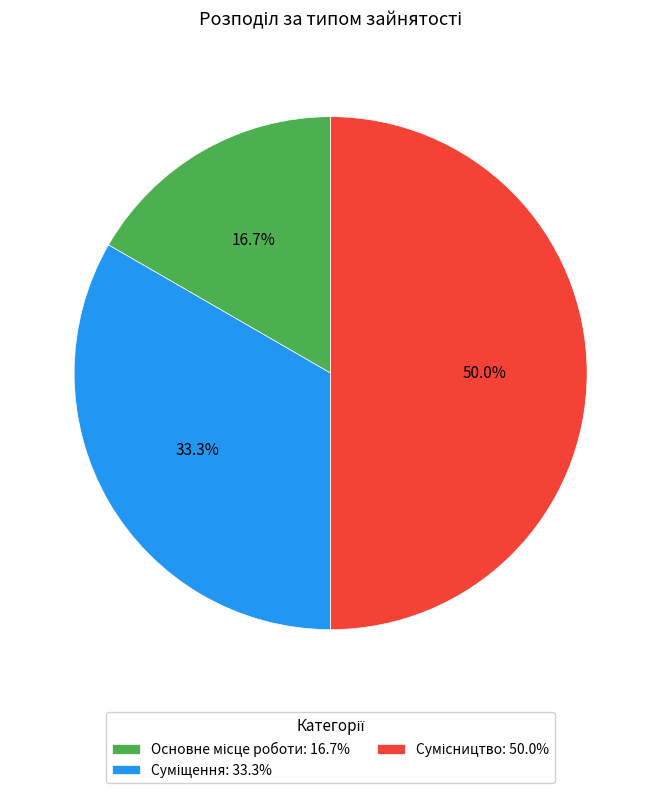

How many segments does this pie chart have?

3